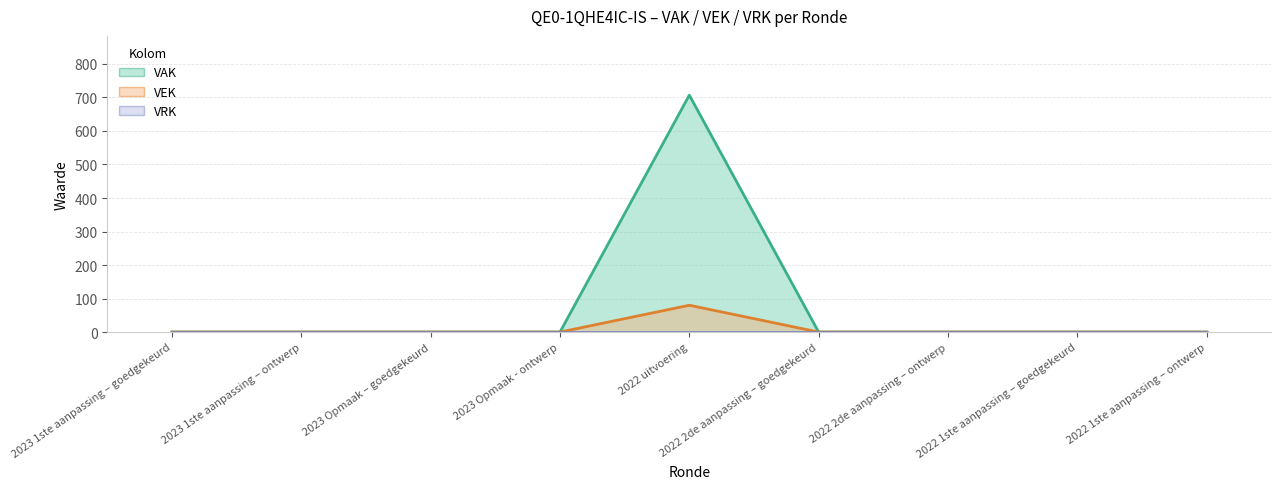

True or false: VEK and VAK cross at least once.

False